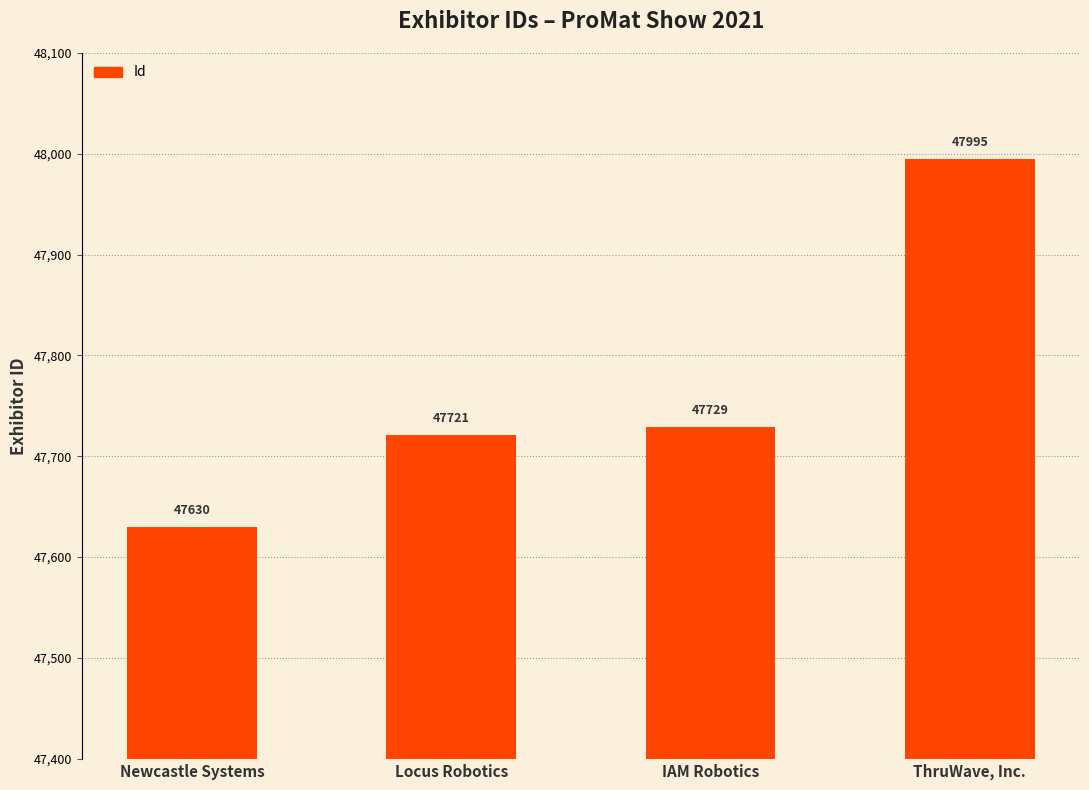

Reading left to right, what are all the values shown in this chart?

Newcastle Systems=47630	Locus Robotics=47721	IAM Robotics=47729	ThruWave, Inc.=47995